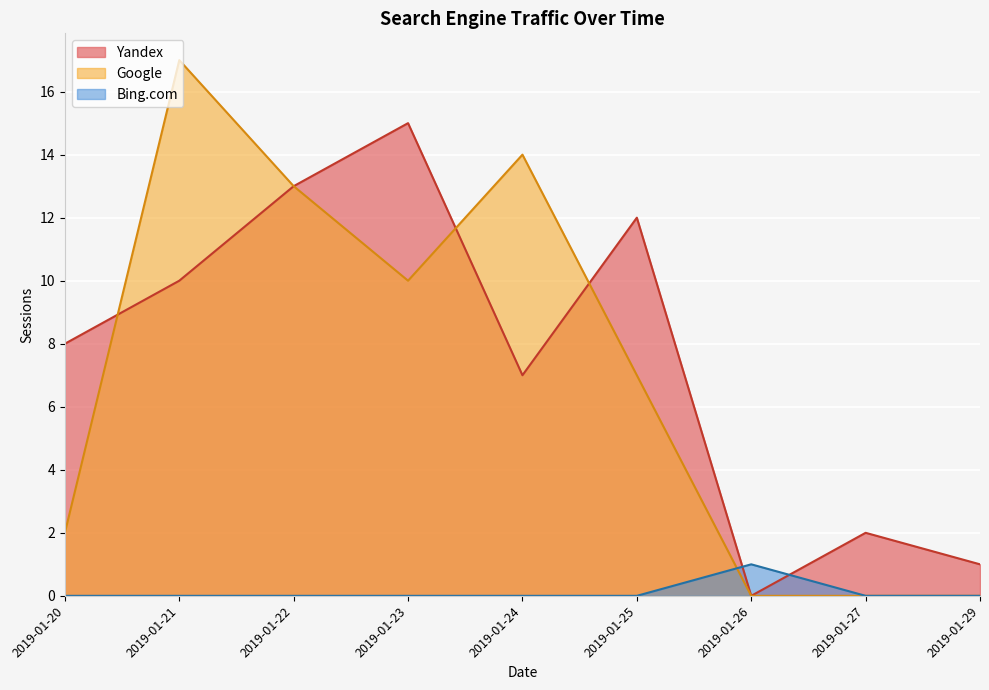

Read the Bing.com value at 2019-01-26.

1